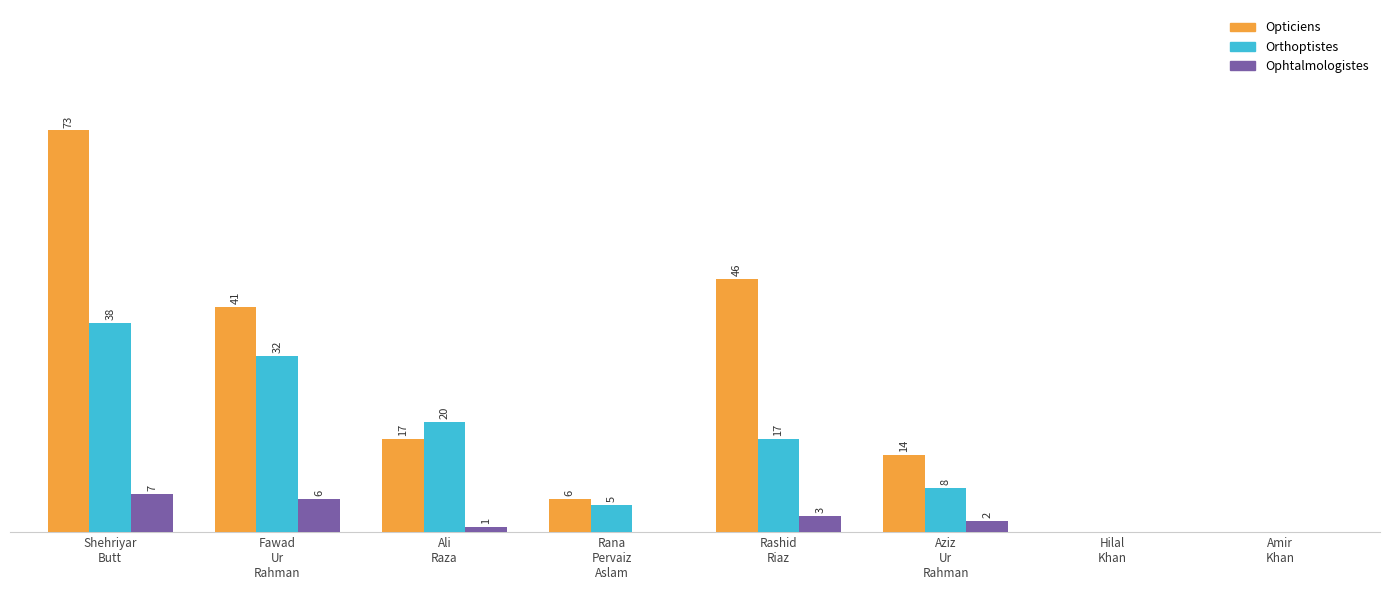

What are all the series names shown in the legend?

Opticiens, Orthoptistes, Ophtalmologistes